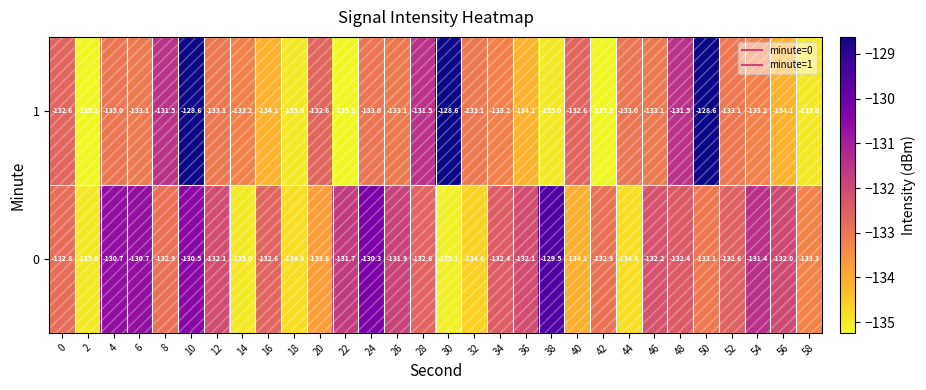

At which category is the sum across all series the highest?

10